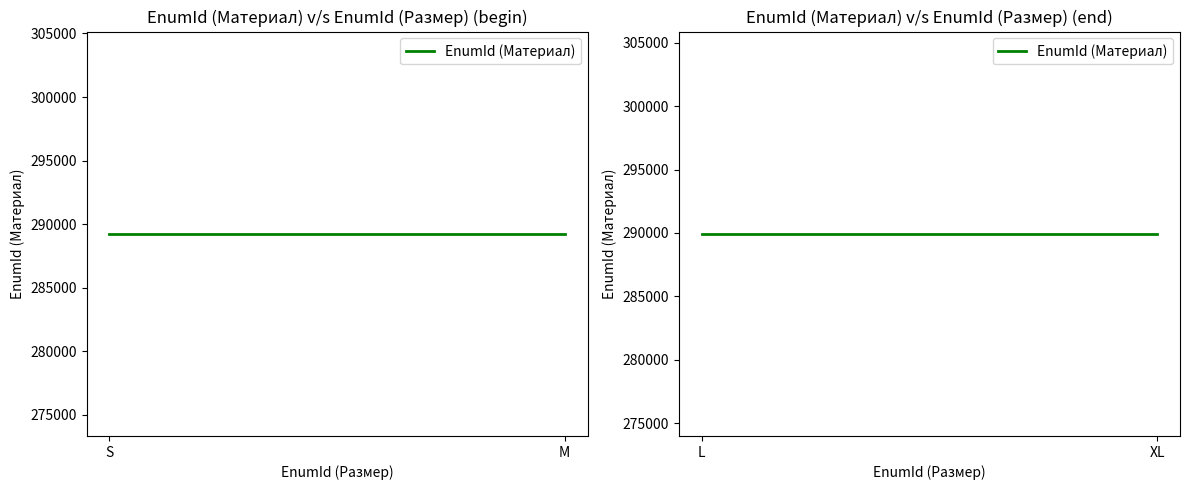

The value at 0 is 174847. True or false?

False